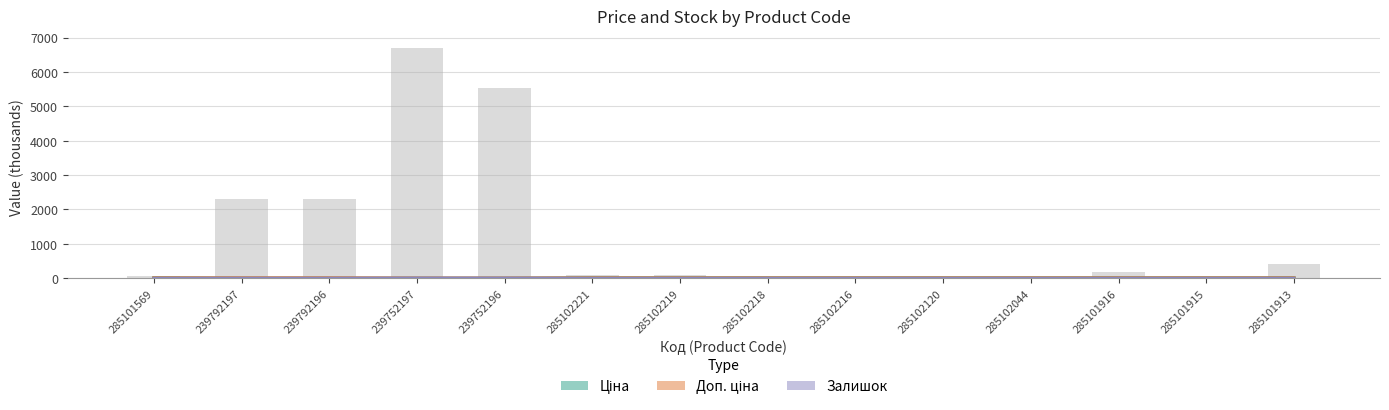

What is the value of the Доп. ціна bar at the 6th from the left?

9.8